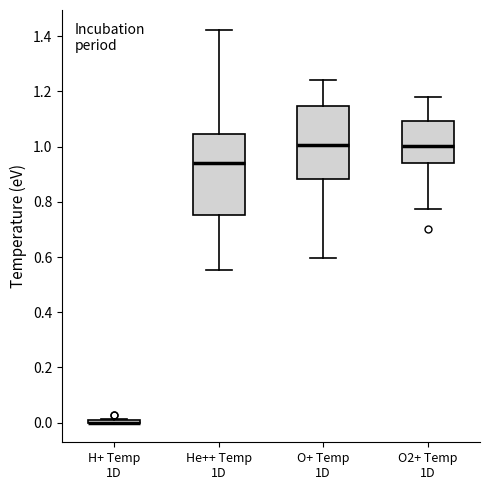

Reading left to right, transcribe this box plot: for each box, give where its median line is, the range the box spans, and where its two whiskers end, as read against the y-axis. The values are not printed on the chart, so give them approximately, as read against the axis.

H+ Temp 1D: box collapsed to a line at 0.00, whiskers 0.00 to 0.02
He++ Temp 1D: median 0.94, box 0.76 to 1.04, whiskers 0.56 to 1.42
O+ Temp 1D: median 1.00, box 0.88 to 1.14, whiskers 0.60 to 1.24
O2+ Temp 1D: median 1.00, box 0.94 to 1.10, whiskers 0.78 to 1.18